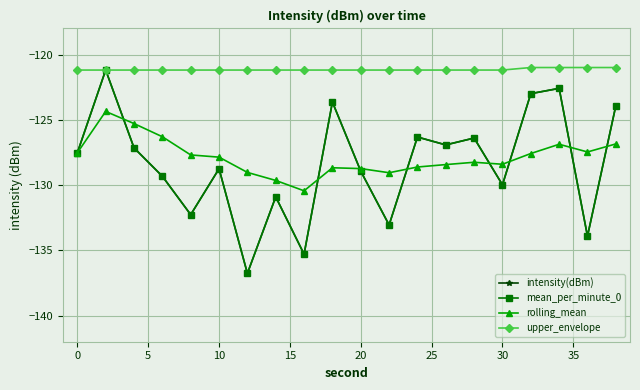

Does the chart have visible grid lines?

Yes